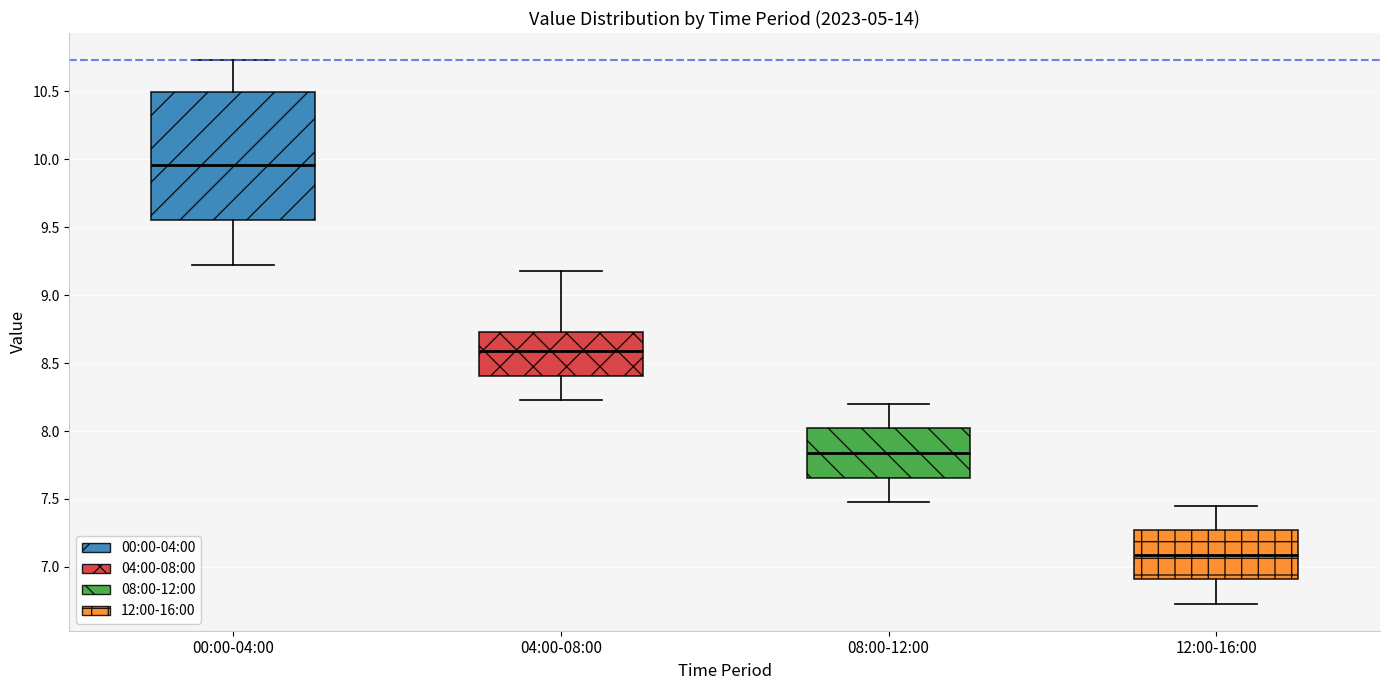

Reading left to right, transcribe this box plot: for each box, give where its median line is, the range the box spans, and where its two whiskers end, as read against the y-axis. The values are not printed on the chart, so give them approximately, as read against the axis.

00:00-04:00: median 9.95, box 9.55 to 10.50, whiskers 9.20 to 10.75
04:00-08:00: median 8.60, box 8.40 to 8.75, whiskers 8.25 to 9.20
08:00-12:00: median 7.85, box 7.65 to 8.00, whiskers 7.50 to 8.20
12:00-16:00: median 7.10, box 6.90 to 7.25, whiskers 6.75 to 7.45